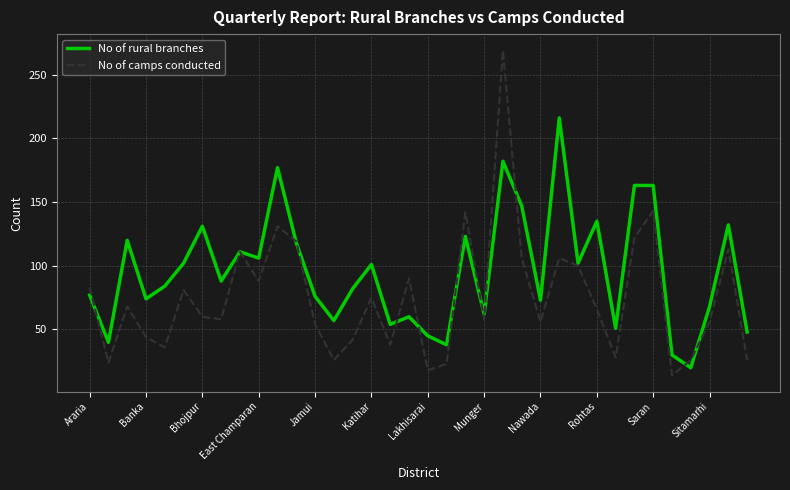

List the series in order of their overall mean, highest first.

No of rural branches, No of camps conducted